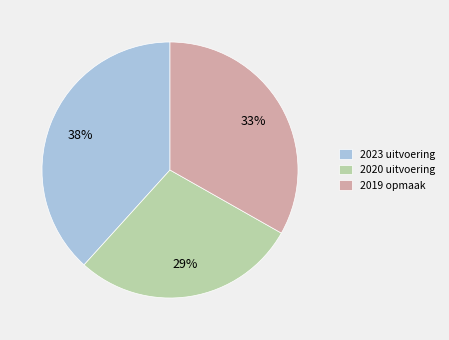

What percentage is the 2023 uitvoering slice, to the nearest percent?

38%